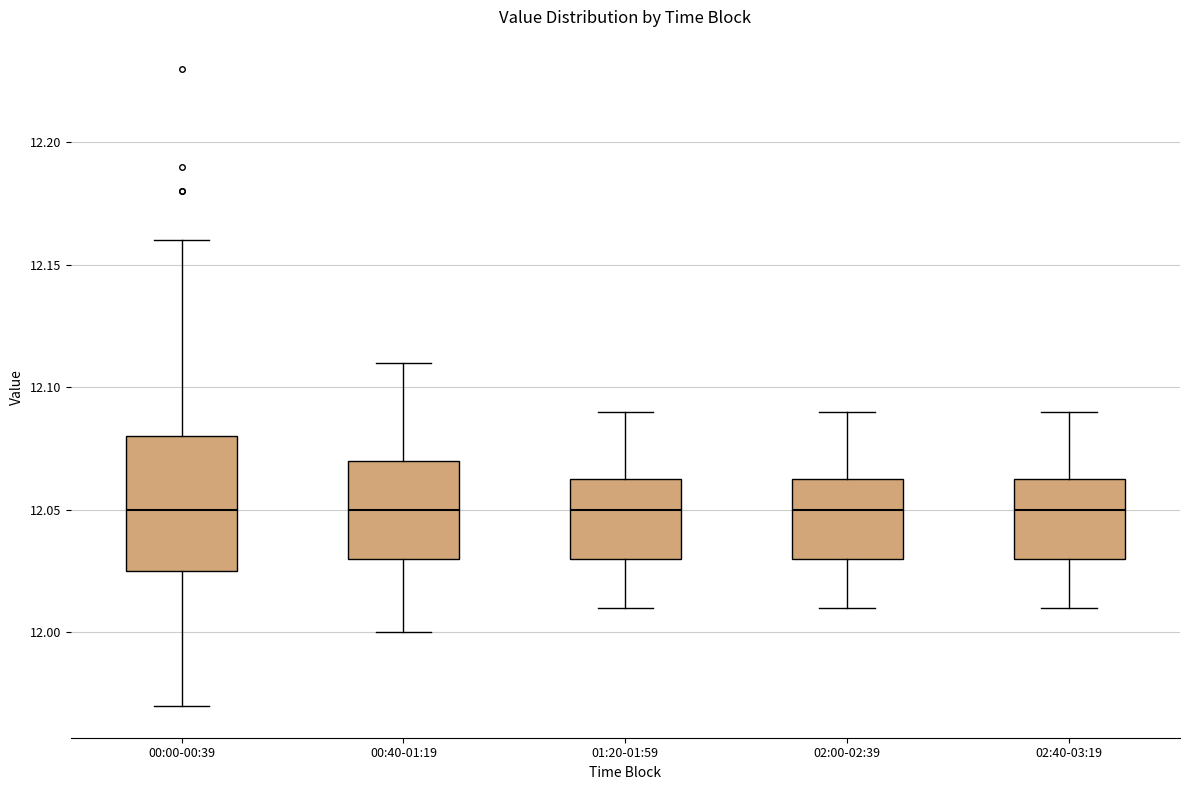

Reading left to right, read every box against the y-axis: the position of its median line, the range the box covers, and the ends of its whiskers. The values are not printed on the chart, so give them approximately, as read against the axis.

00:00-00:39: median 12.050, box 12.025 to 12.080, whiskers 11.970 to 12.160
00:40-01:19: median 12.050, box 12.030 to 12.070, whiskers 12.000 to 12.110
01:20-01:59: median 12.050, box 12.030 to 12.065, whiskers 12.010 to 12.090
02:00-02:39: median 12.050, box 12.030 to 12.065, whiskers 12.010 to 12.090
02:40-03:19: median 12.050, box 12.030 to 12.065, whiskers 12.010 to 12.090